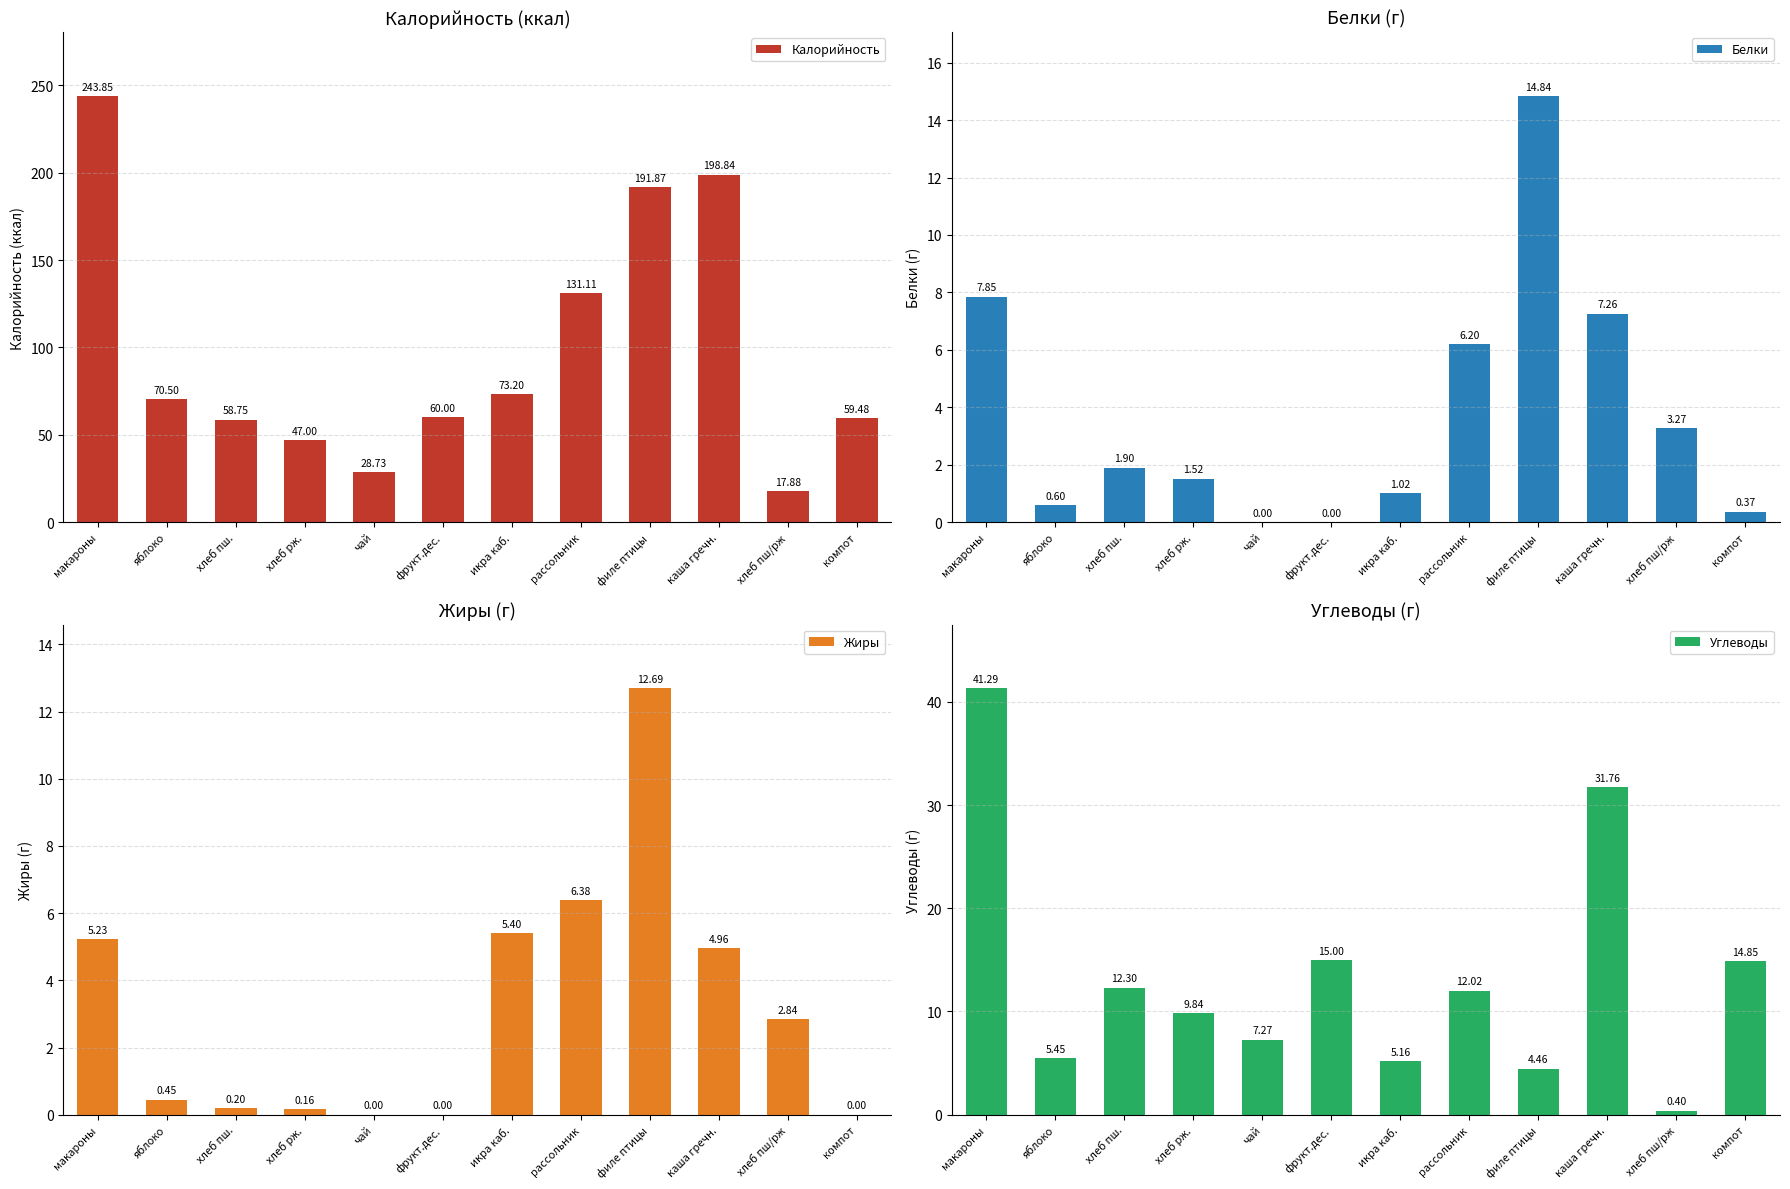

What is the total value across all series at компот?

74.7